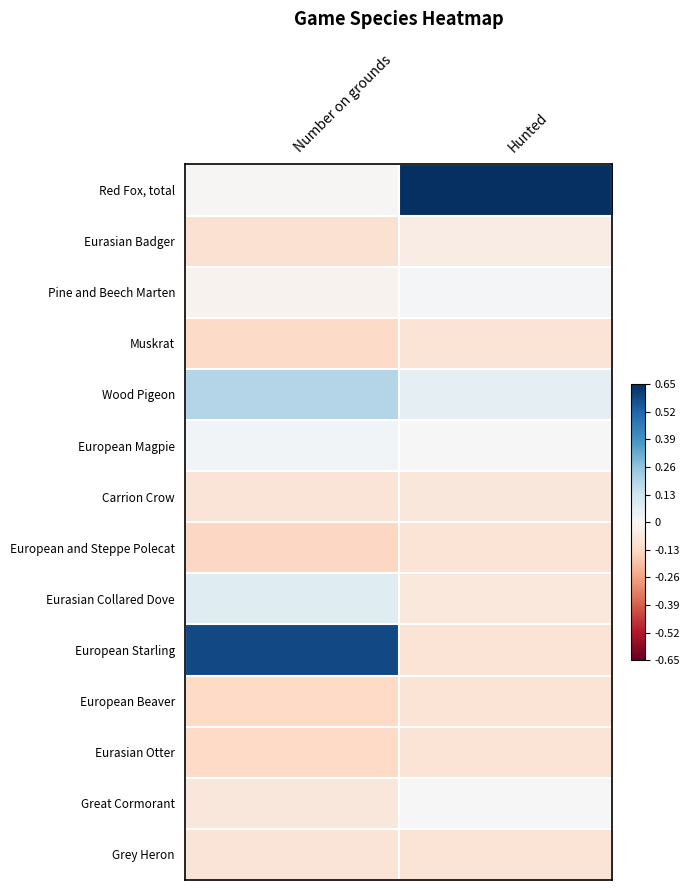

Rank the series by their maximum value, from highest to lowest.

Red Fox, total, European Starling, Wood Pigeon, Eurasian Collared Dove, European Magpie, Pine and Beech Marten, Great Cormorant, Eurasian Badger, Carrion Crow, Grey Heron, Muskrat, European Beaver, European and Steppe Polecat, Eurasian Otter